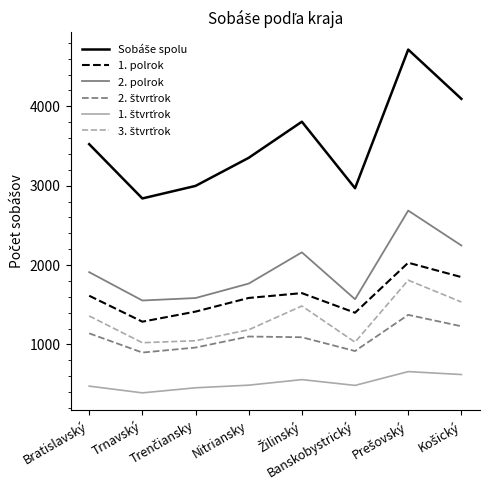

What is the minimum value shown in the chart?

389